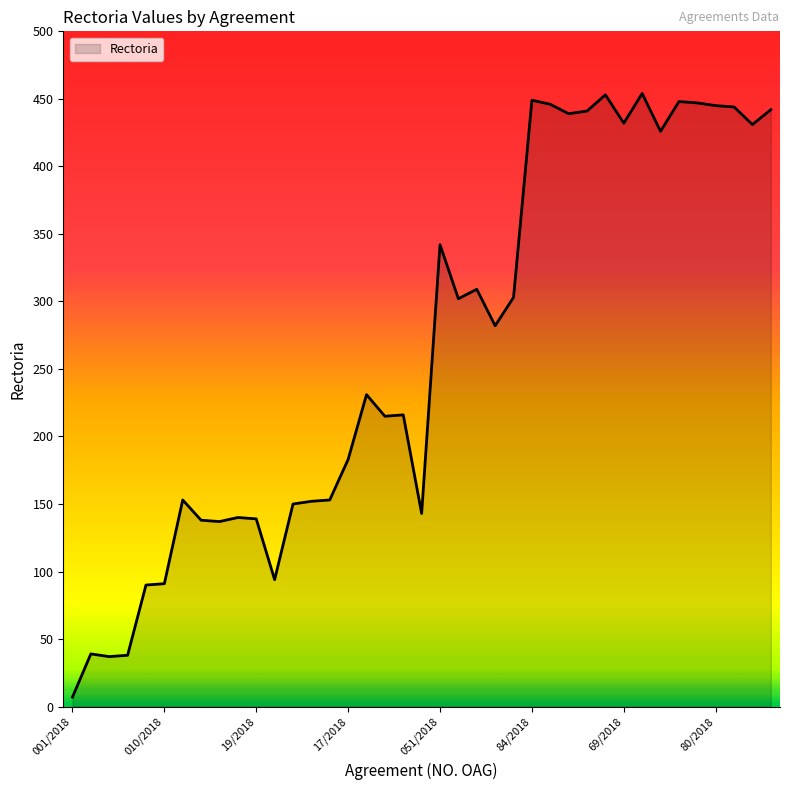

What is the difference between the maximum and minimum values?

447